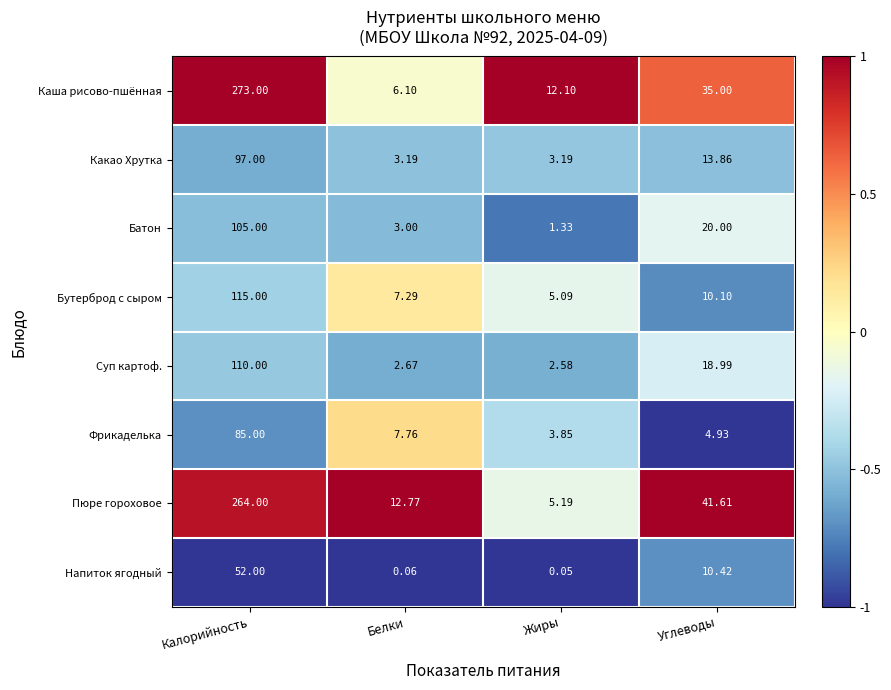

Which series has the widest spread of values?

Каша рисово-пшённая